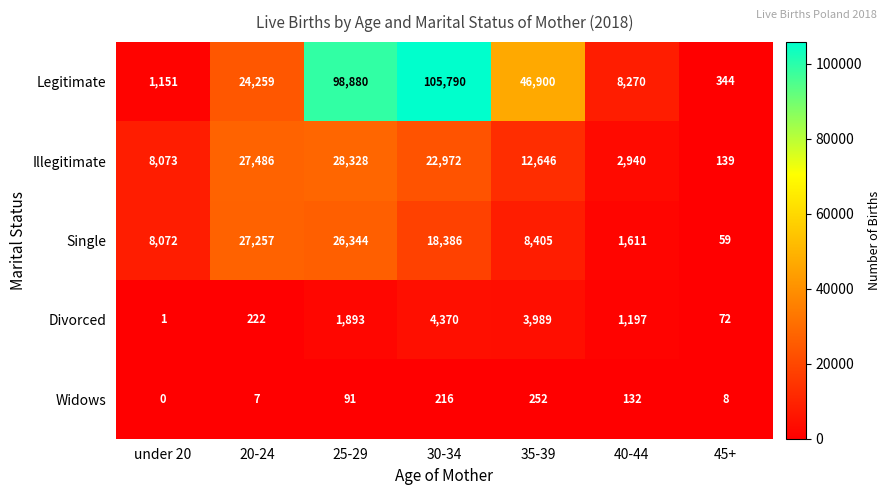

List the series in order of their peak value, lowest first.

Widows, Divorced, Single, Illegitimate, Legitimate